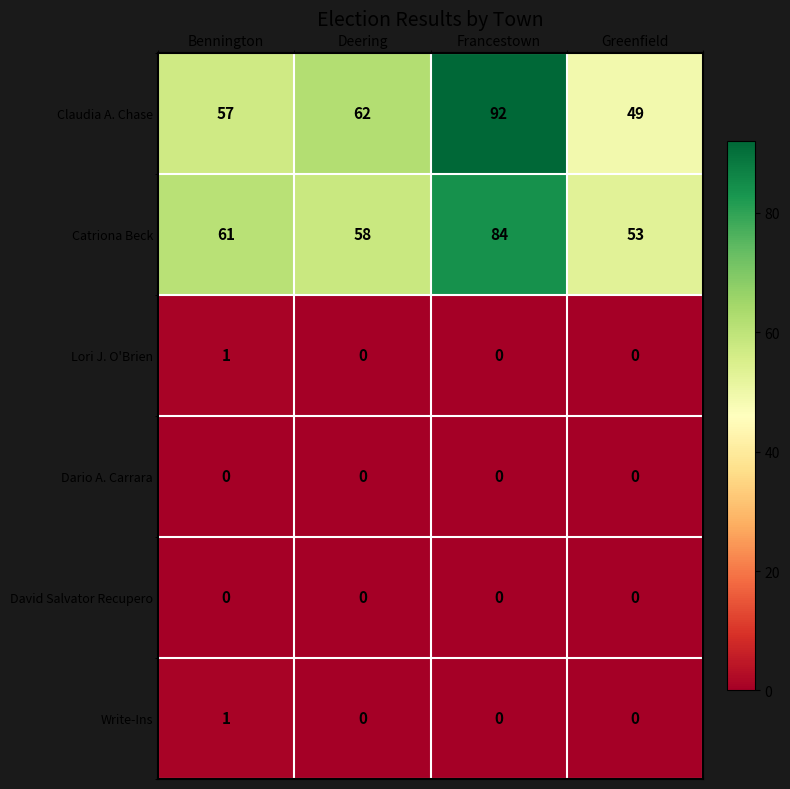

How many categories are shown in the chart?

4